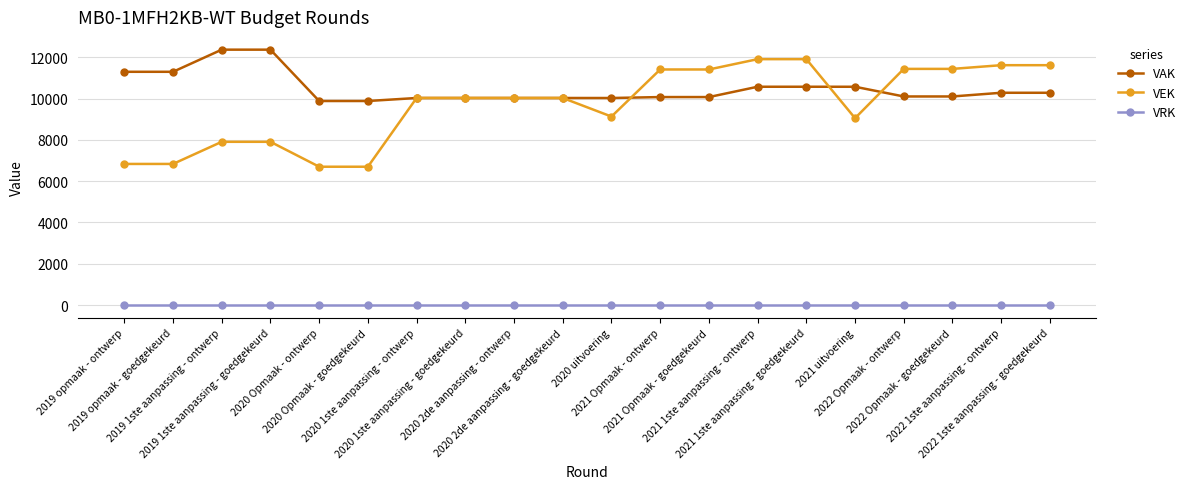

What value does the VAK series have at 2020 uitvoering, to the nearest 10?

10030